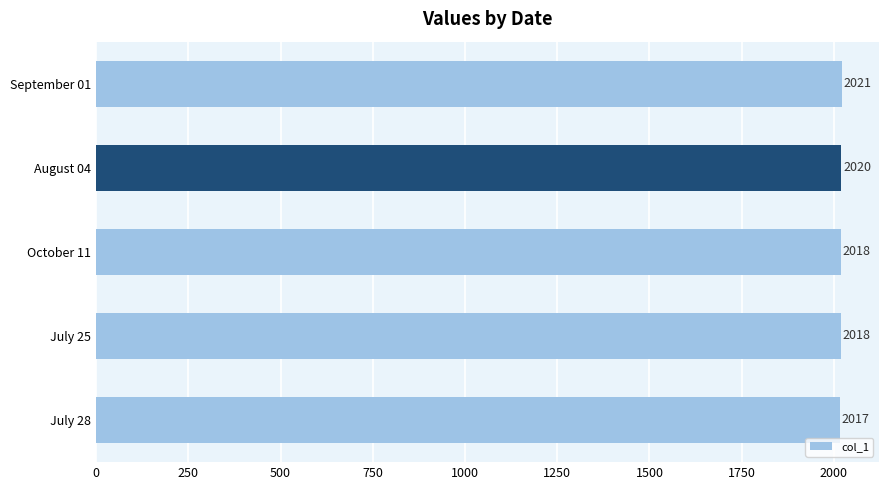

How many categories are shown in the chart?

5